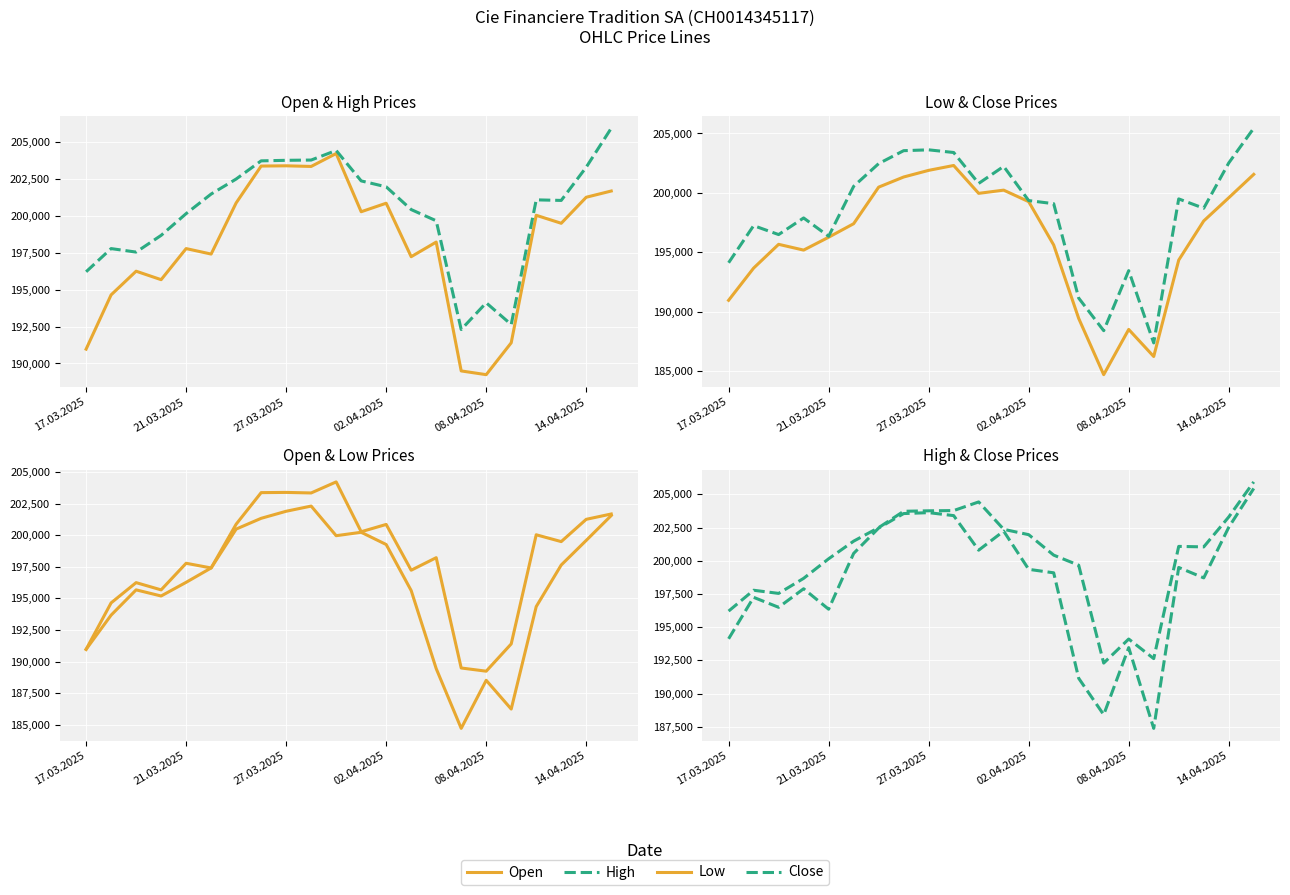

True or false: Open and Low intersect in this chart.

False